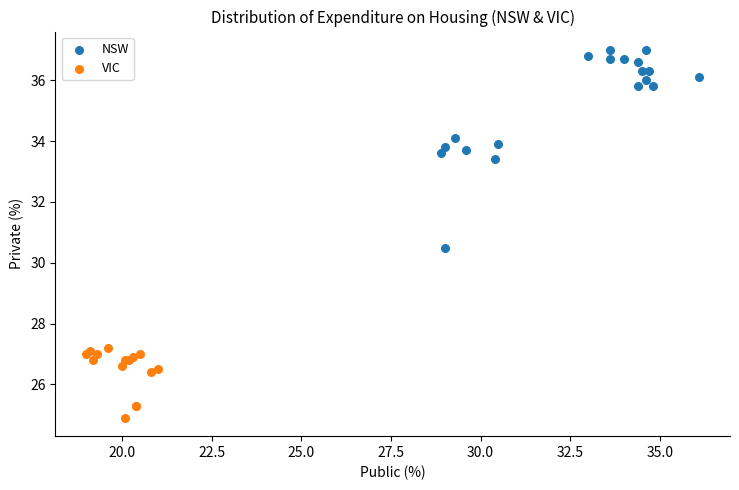

Which series has the largest Y range (max minus min)?

NSW